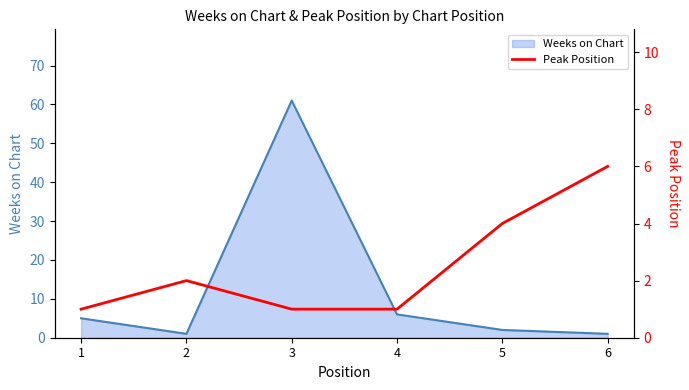

The Weeks on Chart series shows 2 at 4. True or false?

False